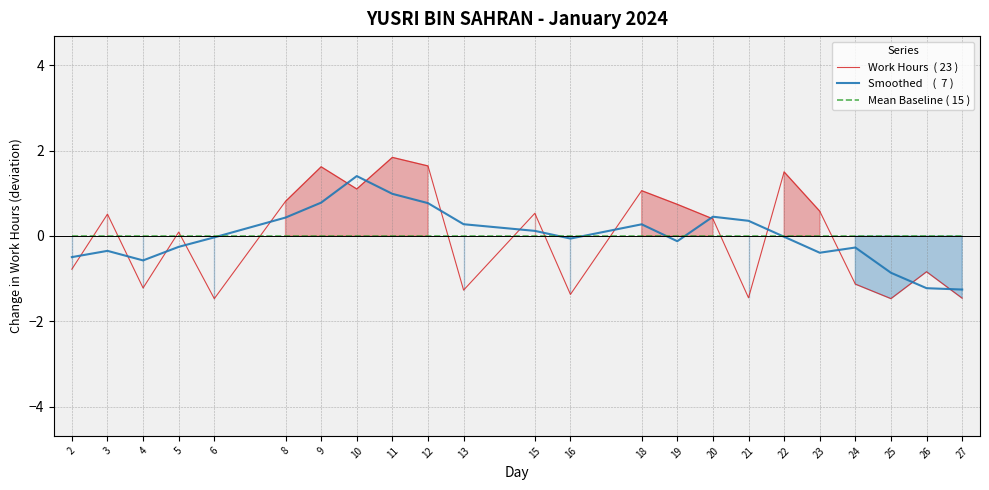

Rank the series by their maximum value, from lowest to highest.

Mean Baseline ( 15 ), Smoothed    (  7 ), Work Hours  ( 23 )